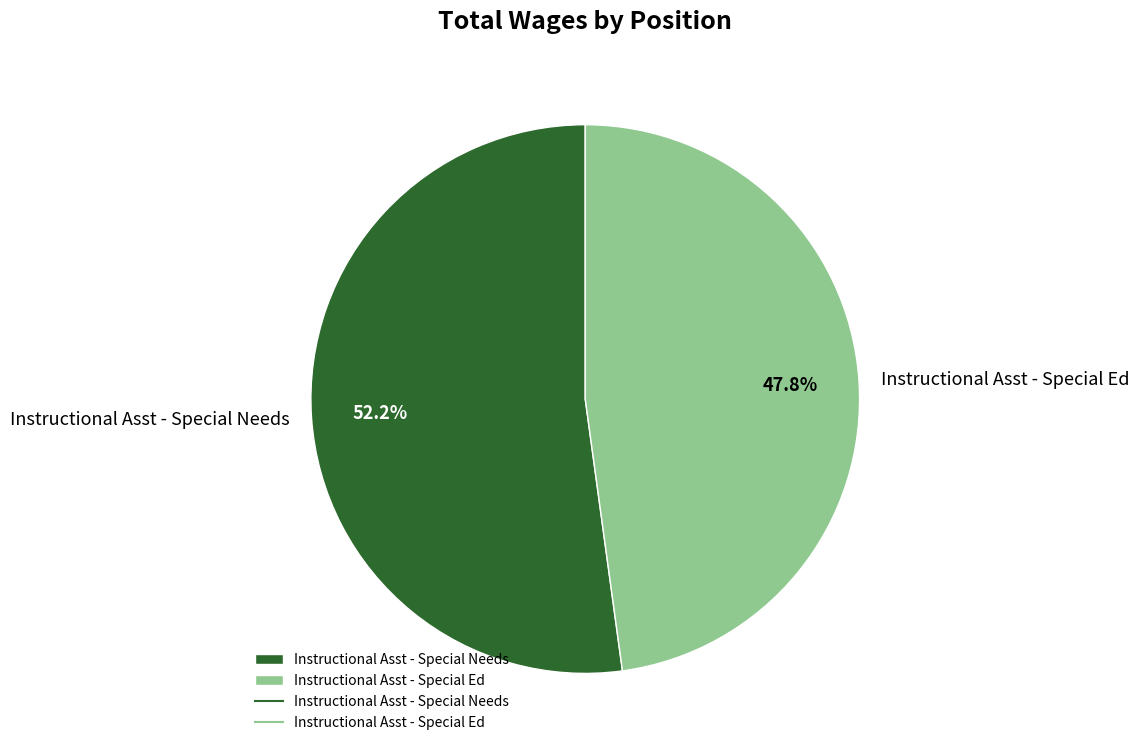

To the nearest percent, what is the average slice percentage?

50%